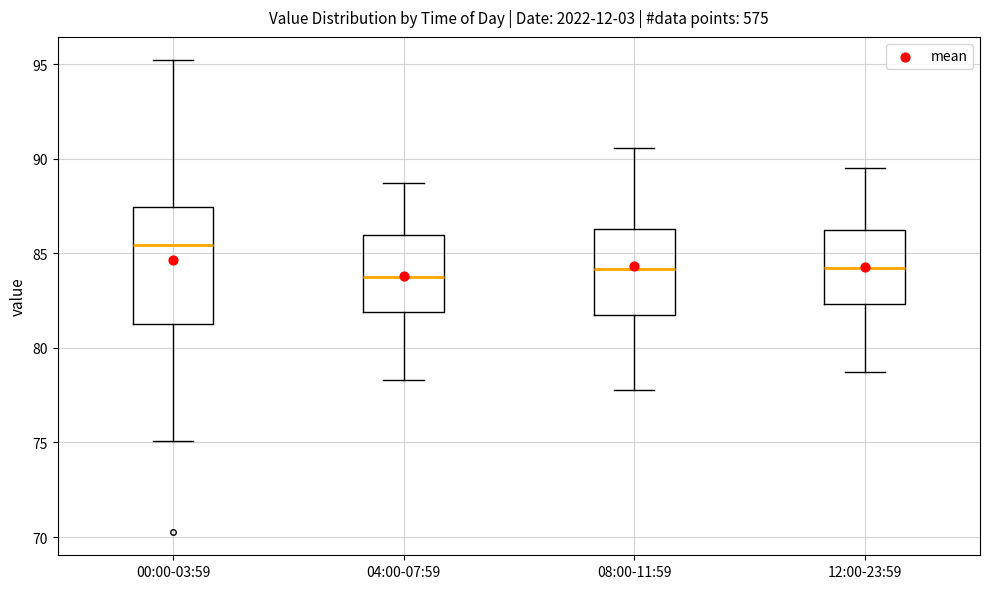

Reading left to right, transcribe this box plot: for each box, give where its median line is, the range the box spans, and where its two whiskers end, as read against the y-axis. The values are not printed on the chart, so give them approximately, as read against the axis.

00:00-03:59: median 85.5, box 81.5 to 87.5, whiskers 75.0 to 95.0
04:00-07:59: median 83.5, box 82.0 to 86.0, whiskers 78.5 to 88.5
08:00-11:59: median 84.0, box 81.5 to 86.5, whiskers 78.0 to 90.5
12:00-23:59: median 84.5, box 82.5 to 86.5, whiskers 79.0 to 89.5